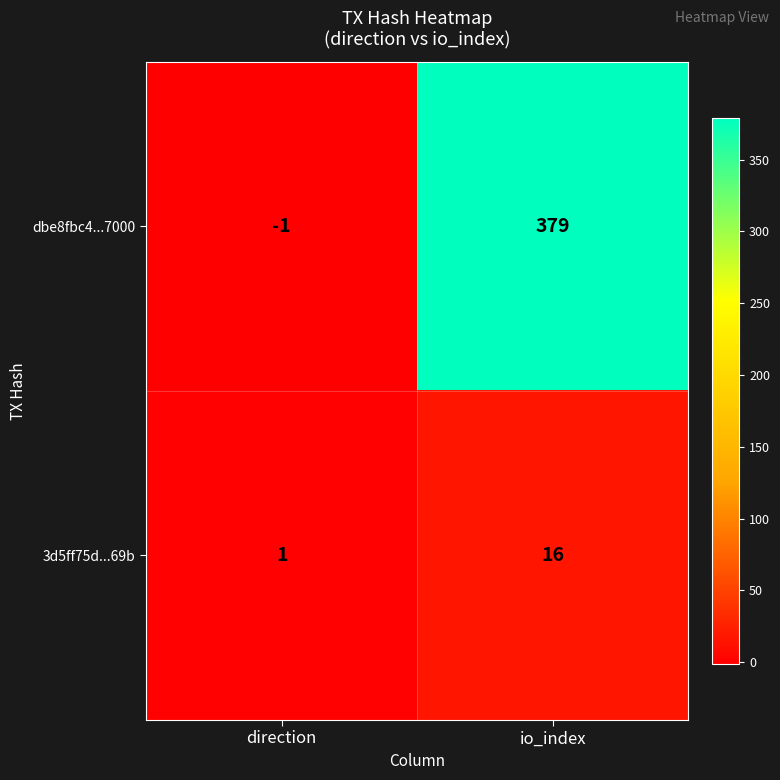

What is the spread (max minus min) of values at direction?

2